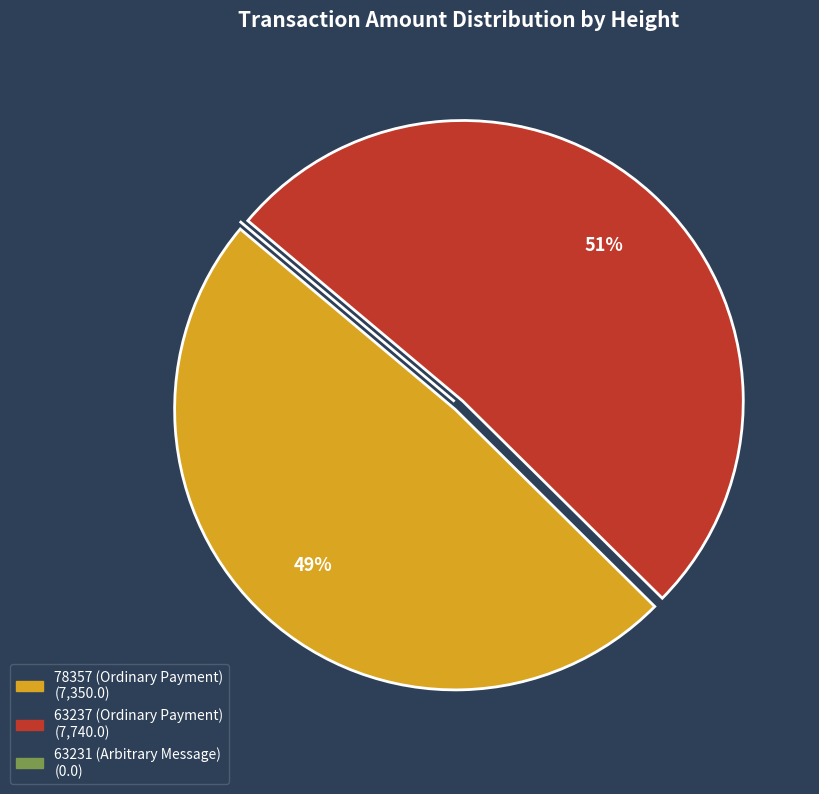

What percentage is the 63237 (Ordinary Payment) slice, to the nearest percent?

51%